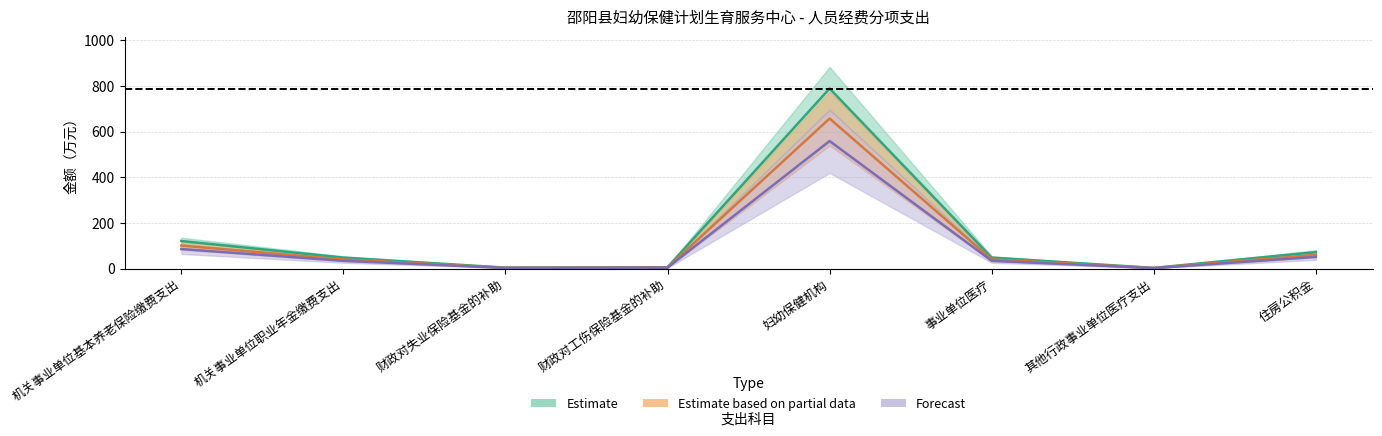

What position from the right is 财政对工伤保险基金的补助?

5